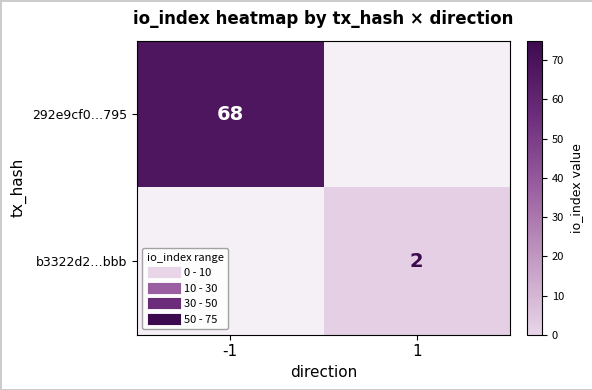

Is the value of 292e9cf0…795 at 1 greater than the value of b3322d2…bbb at -1?

No